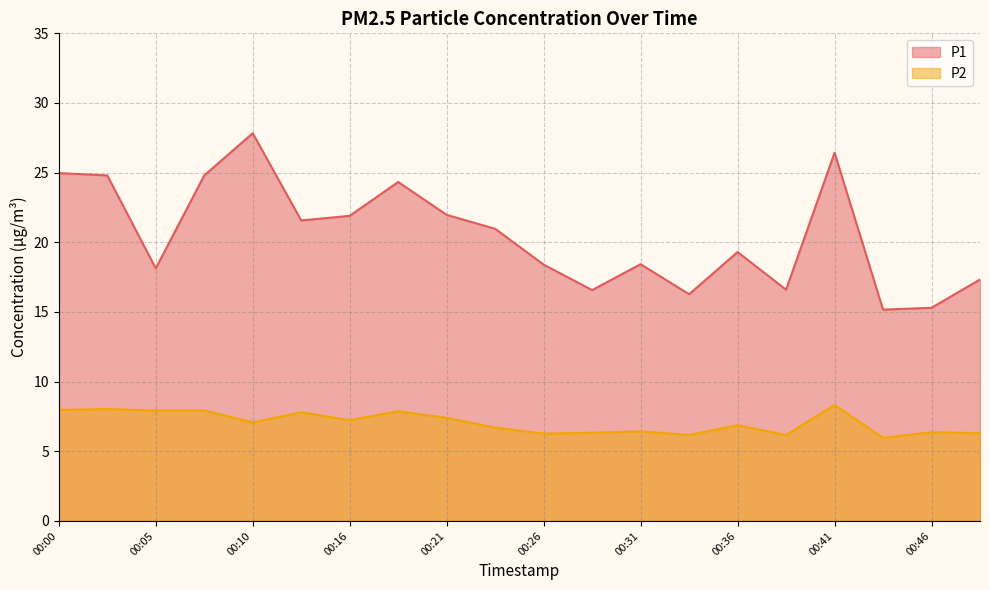

Which category has the highest value in the P1 series?

00:10